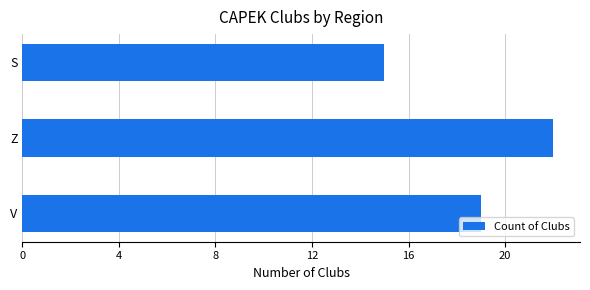

What is the greatest value displayed?

22